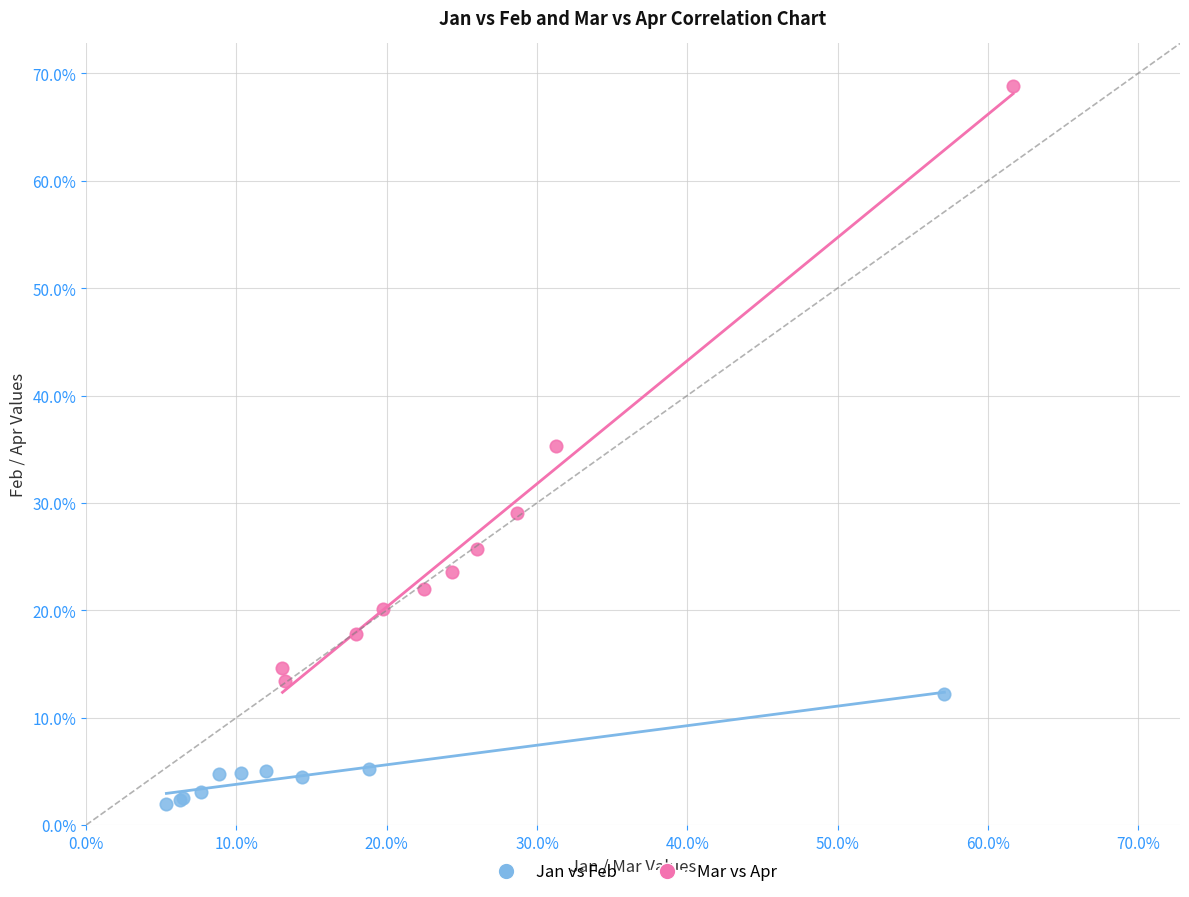

What are all the series names shown in the legend?

Jan vs Feb, Mar vs Apr